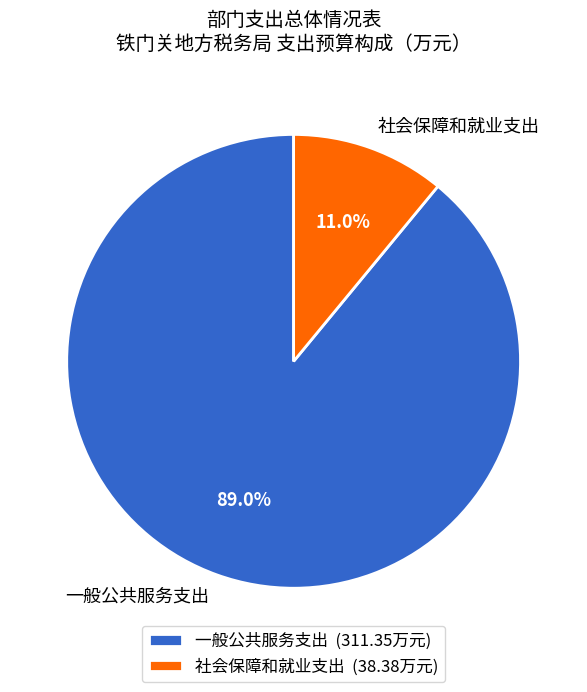

What is the total percentage of 社会保障和就业支出 and 一般公共服务支出?

100.0%